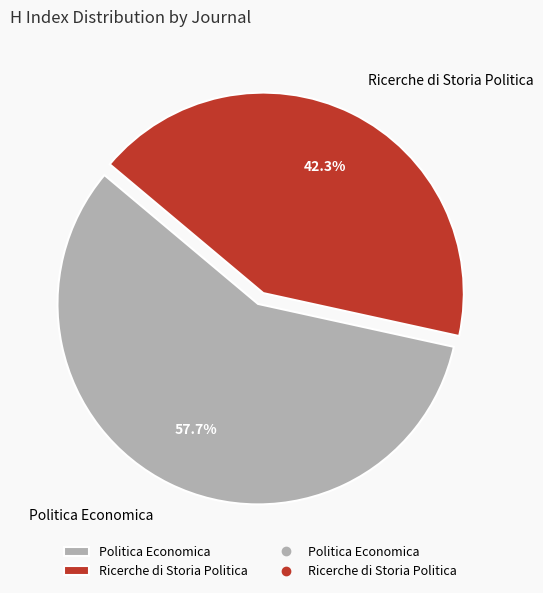

Combined, do Politica Economica and Ricerche di Storia Politica account for over 50%?

Yes